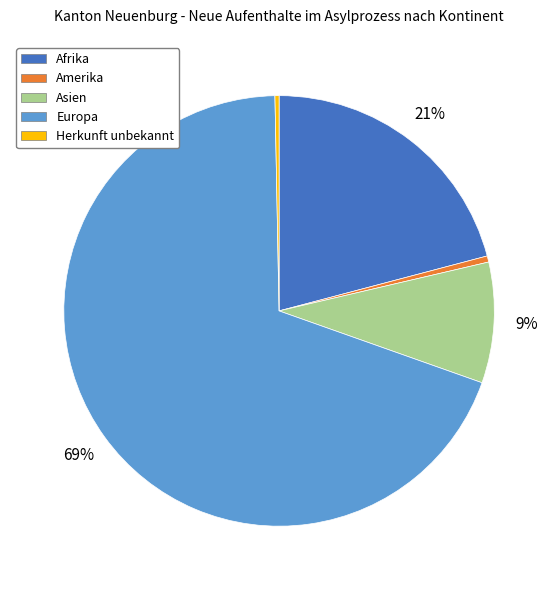

Which has a higher value, Afrika or Europa?

Europa